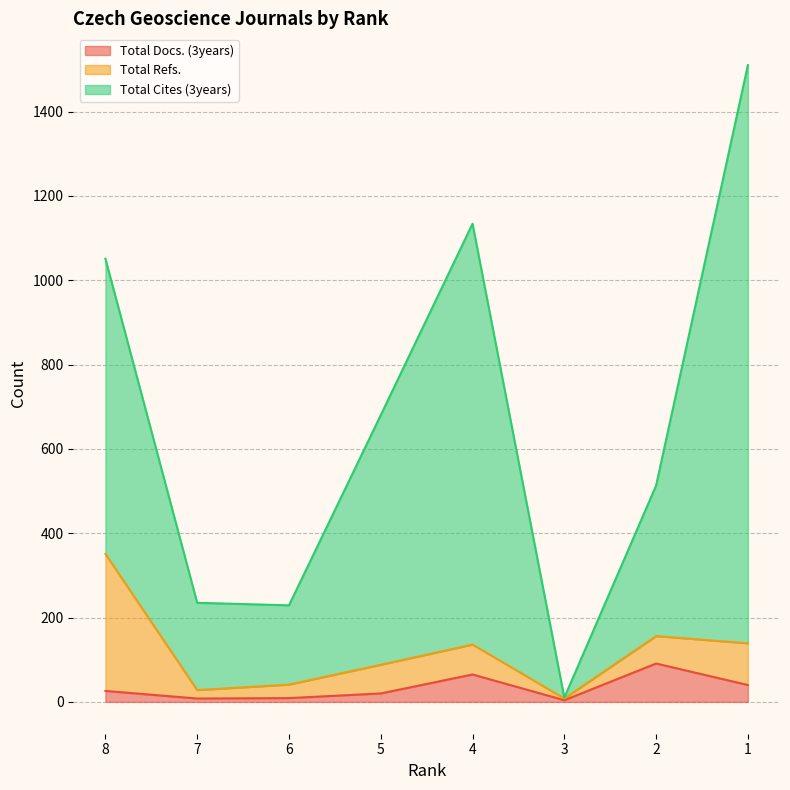

True or false: Total Docs. (3years) and Total Cites (3years) cross at least once.

False